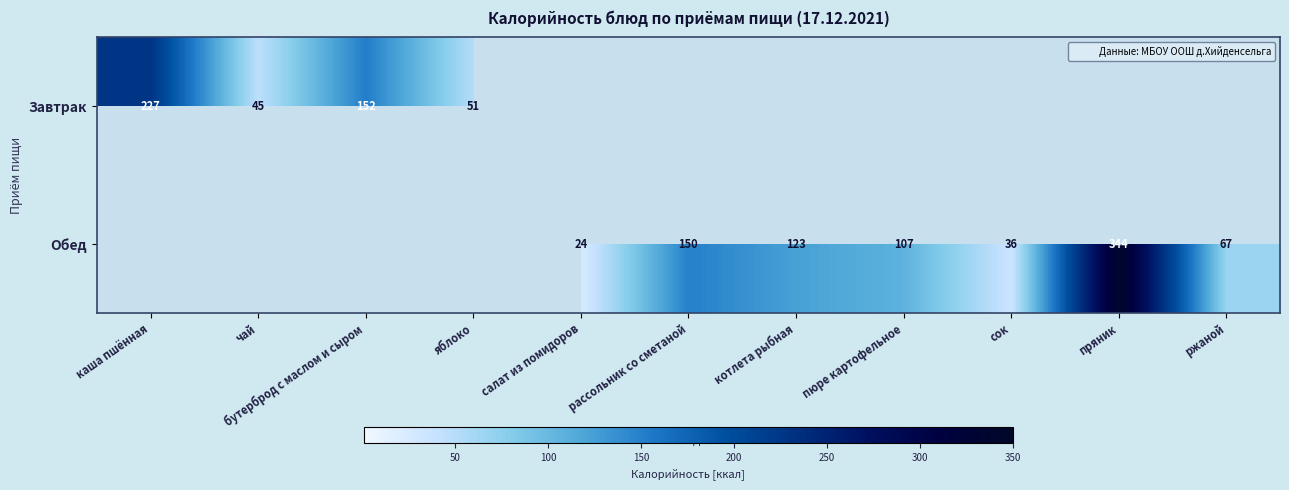

What is the spread (max minus min) of values at пряник?

344